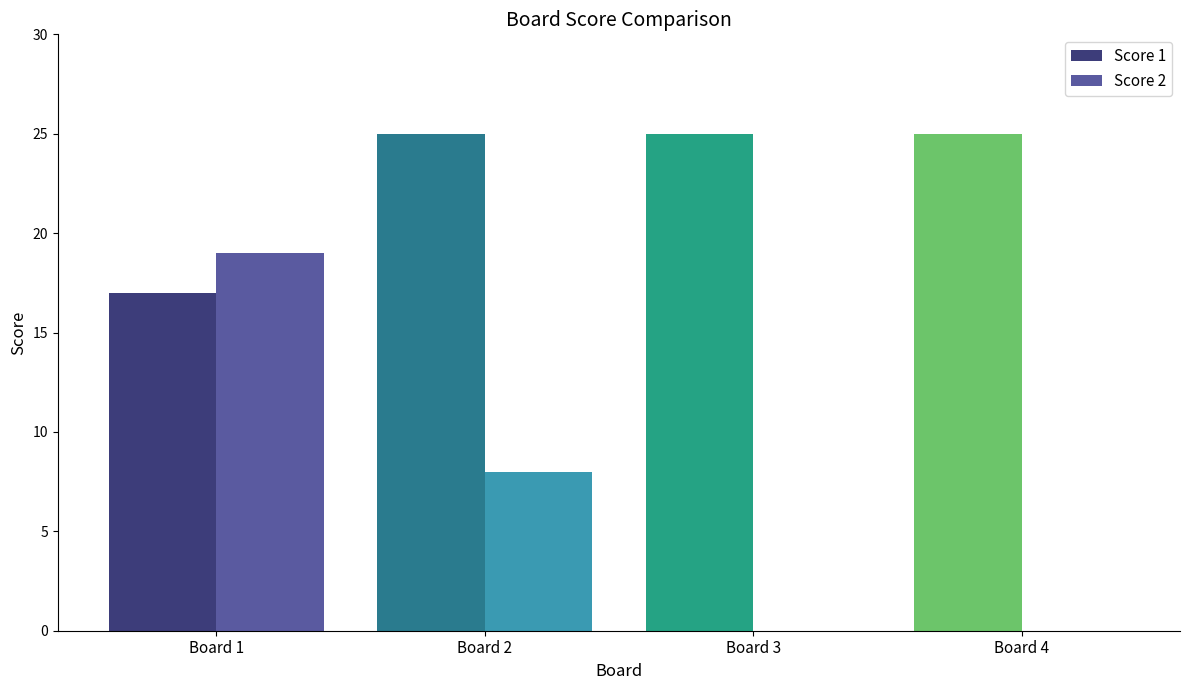

What is the approximate value of Score 1 at Board 2?

25